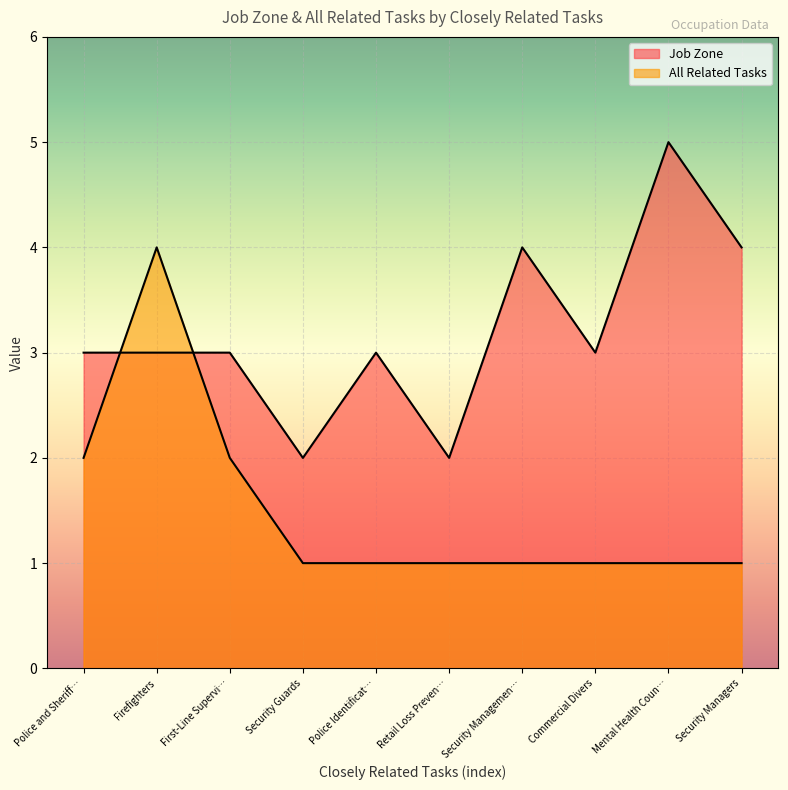

After their last crossing, which series has the higher values: Job Zone or All Related Tasks?

Job Zone